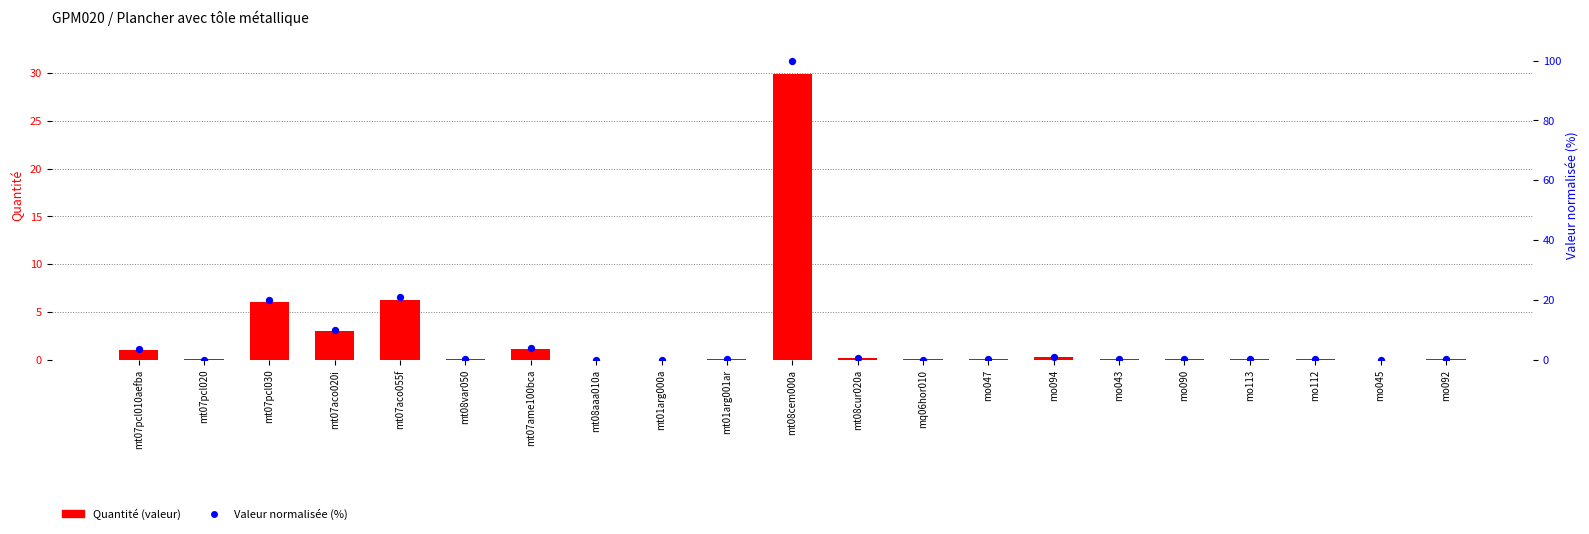

What are all the series names shown in the legend?

Quantité (valeur), Valeur normalisée (%)